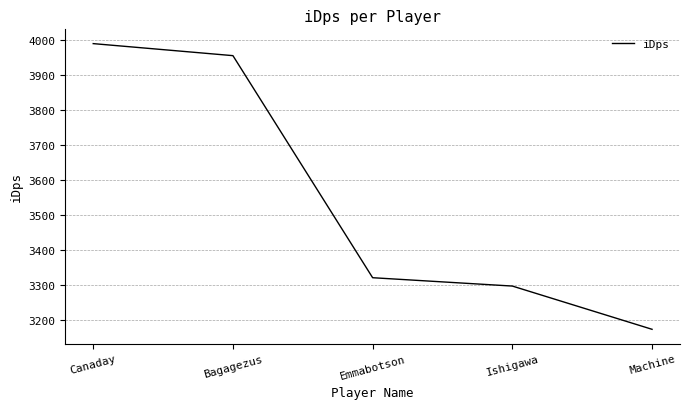

At which category does the chart reach its minimum across all series?

Machine